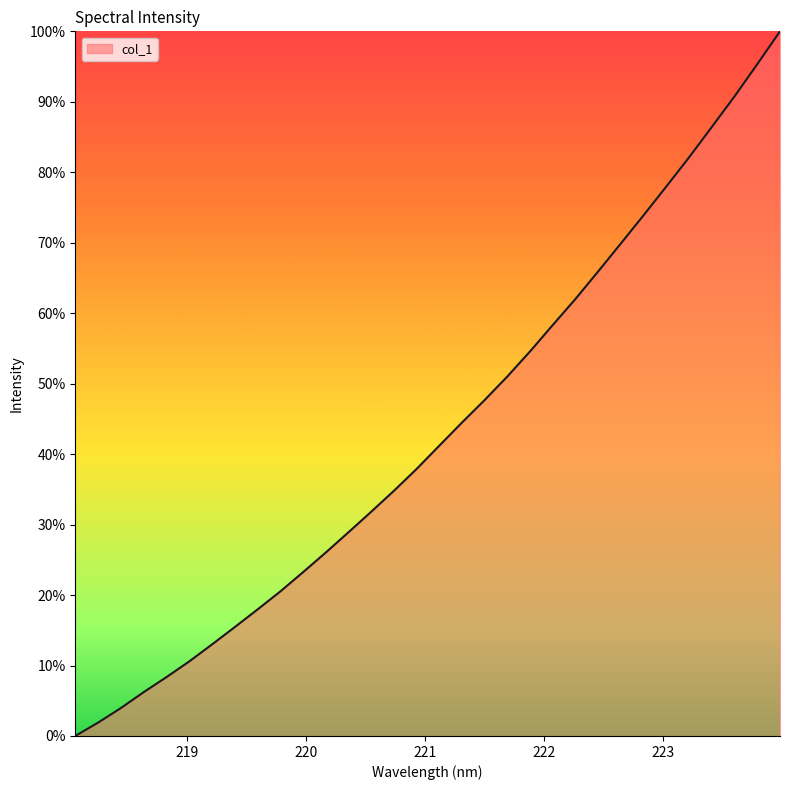

What is the difference between the maximum and minimum values?

100.0